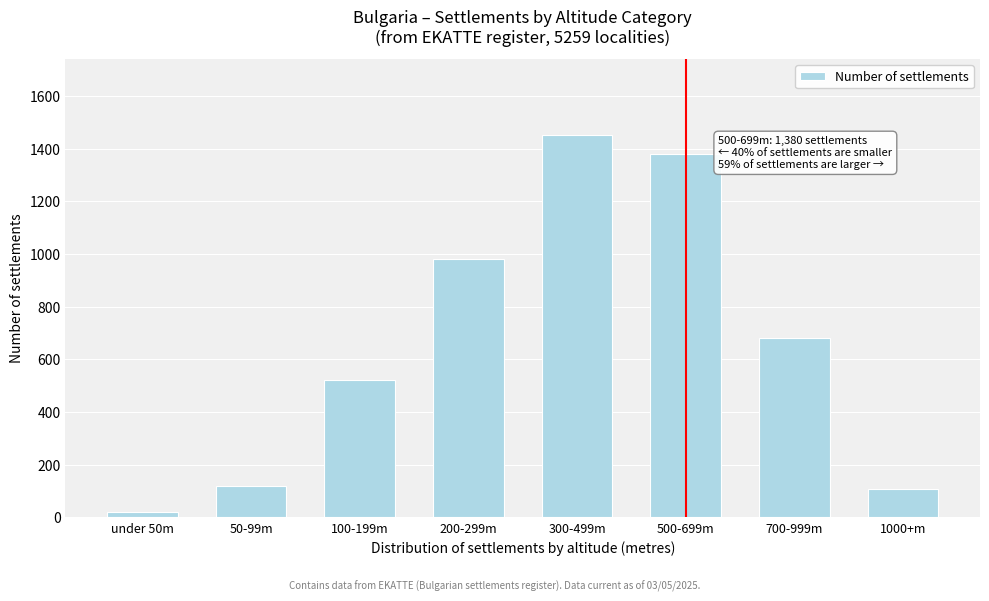

Reading left to right, what are all the values shown in this chart?

22	120	520	980	1450	1380	680	107